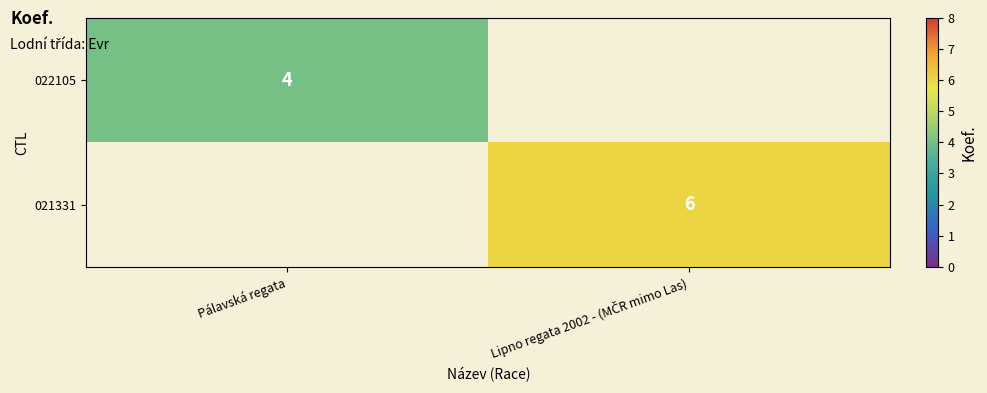

The value of 022105 at Pálavská regata is 4. True or false?

True